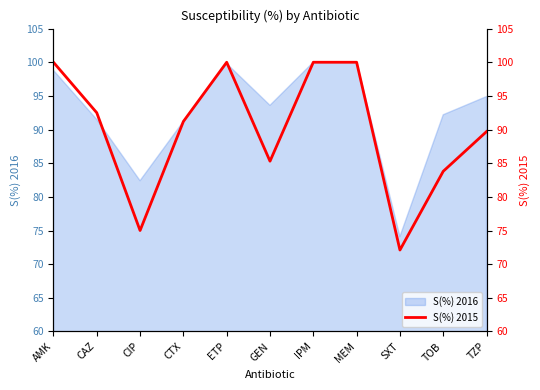

What is the label of the 7th point from the right?

ETP